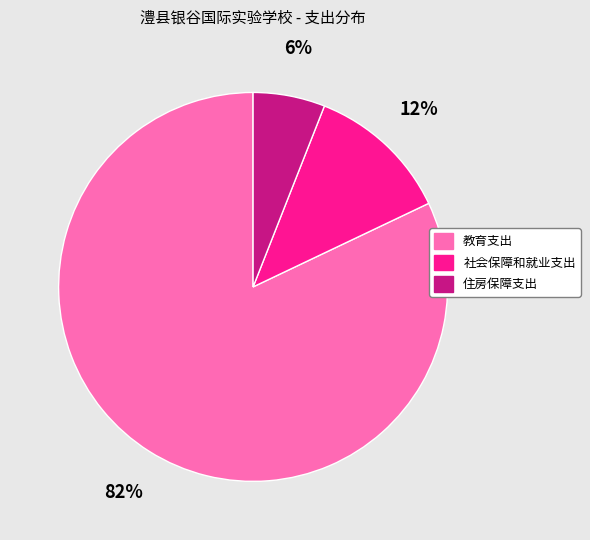

Which slice represents more than half of the pie?

教育支出